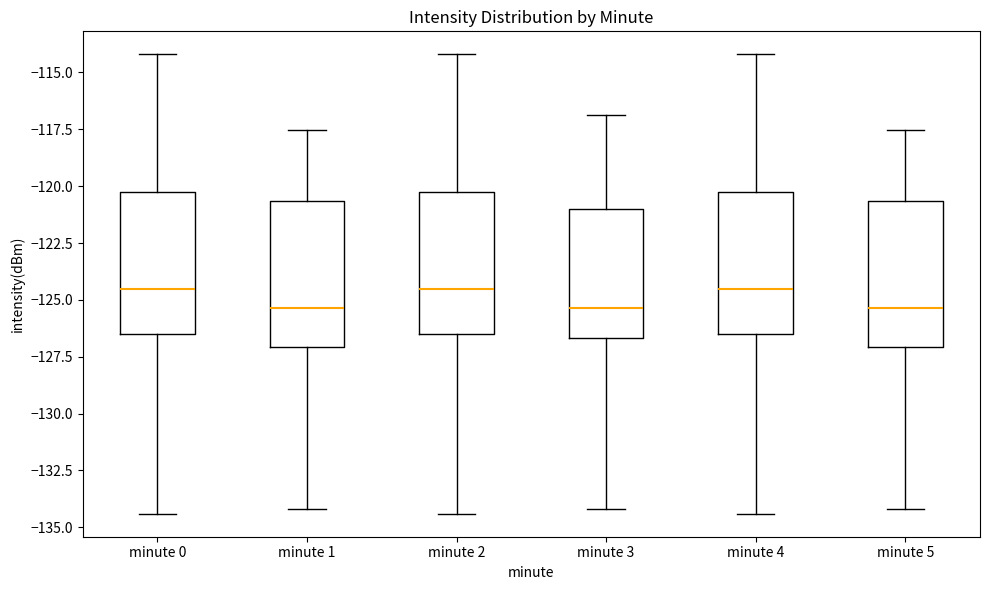

Reading left to right, transcribe this box plot: for each box, give where its median line is, the range the box spans, and where its two whiskers end, as read against the y-axis. The values are not printed on the chart, so give them approximately, as read against the axis.

minute 0: median -124.5, box -126.5 to -120.5, whiskers -134.5 to -114.0
minute 1: median -125.5, box -127.0 to -120.5, whiskers -134.0 to -117.5
minute 2: median -124.5, box -126.5 to -120.5, whiskers -134.5 to -114.0
minute 3: median -125.5, box -126.5 to -121.0, whiskers -134.0 to -117.0
minute 4: median -124.5, box -126.5 to -120.5, whiskers -134.5 to -114.0
minute 5: median -125.5, box -127.0 to -120.5, whiskers -134.0 to -117.5